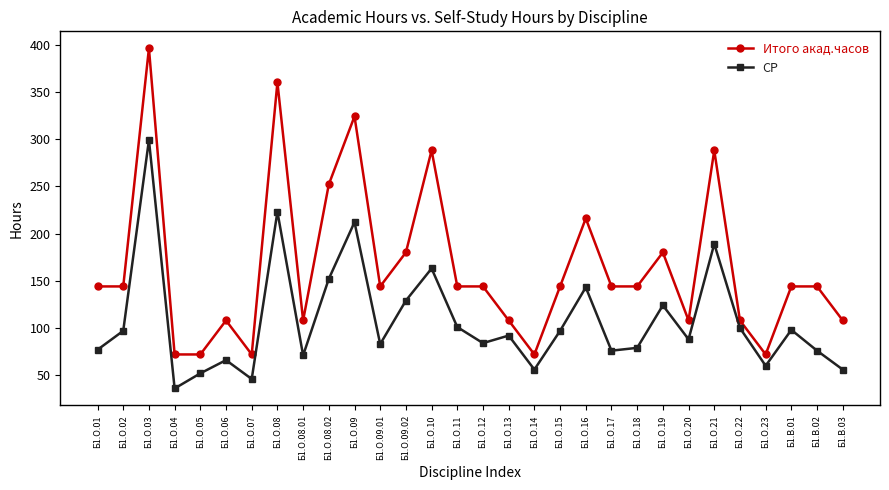

At how many categories does at least one series exceed 386?

1